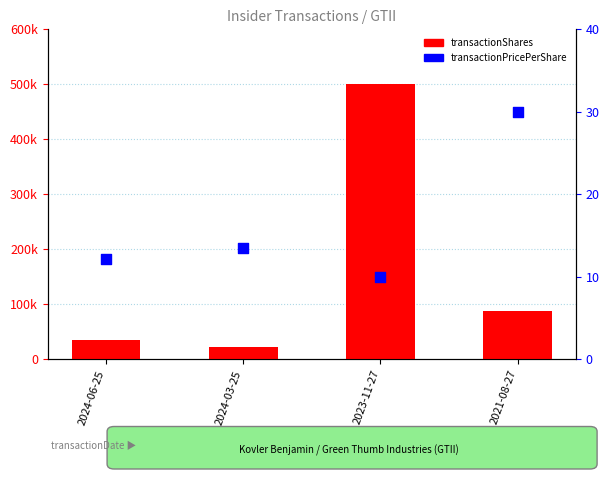

Which series reaches the maximum Y coordinate?

transactionShares